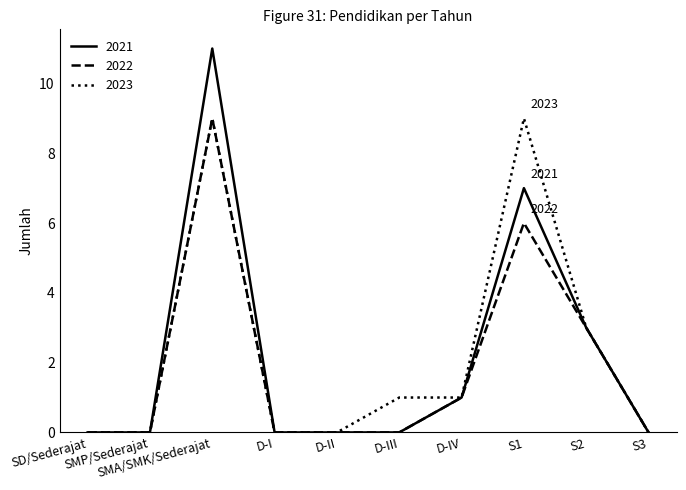

Which series has the largest range (max minus min)?

2021